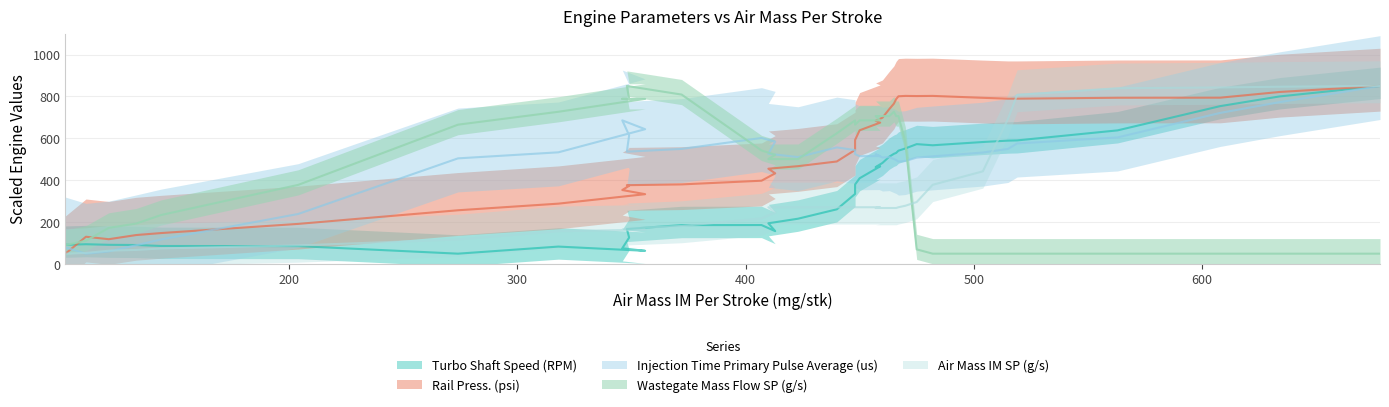

True or false: Air Mass IM SP (g/s) has a value of 138.5 at 470.

False